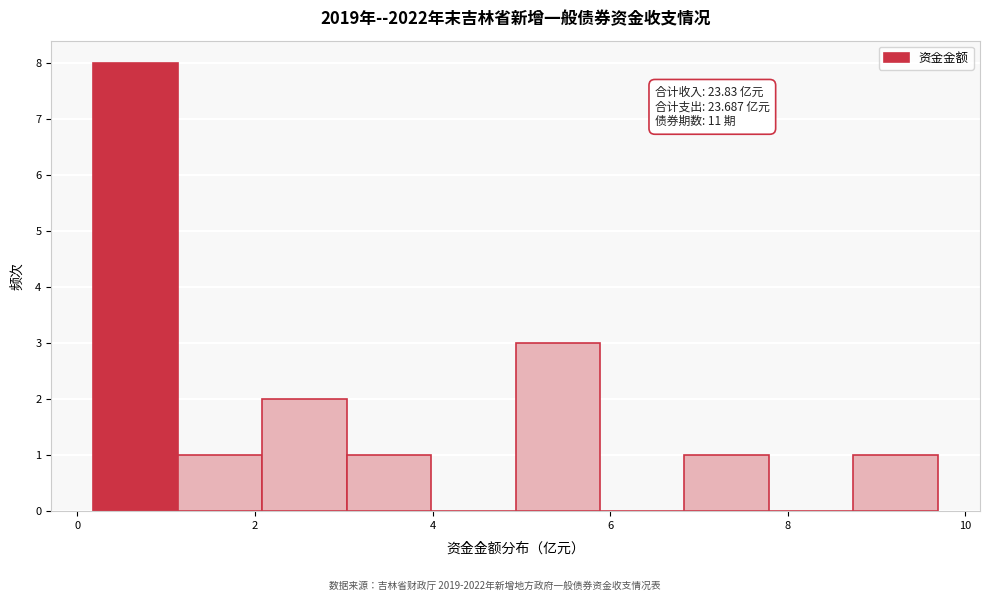

Which range on the x-axis has the tallest bar?

0.2 to 1.2